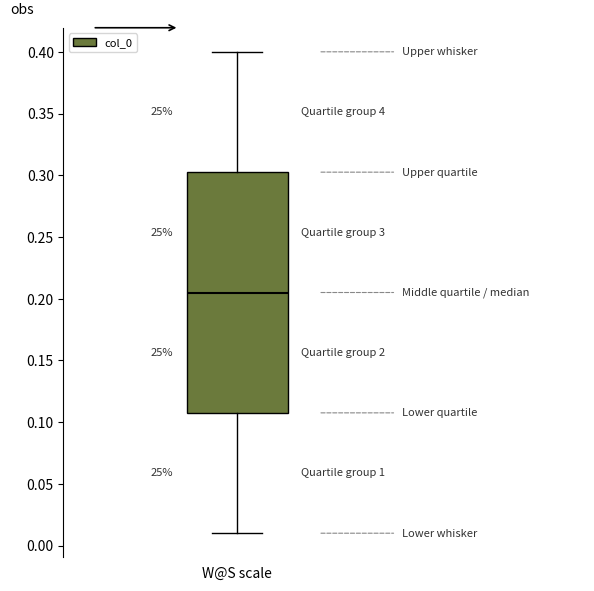

Transcribe this box plot: give where the median line is, the range the box spans, and where the two whiskers end, as read against the y-axis. The values are not printed on the chart, so give them approximately, as read against the axis.

median 0.205, box 0.110 to 0.305, whiskers 0.010 to 0.400